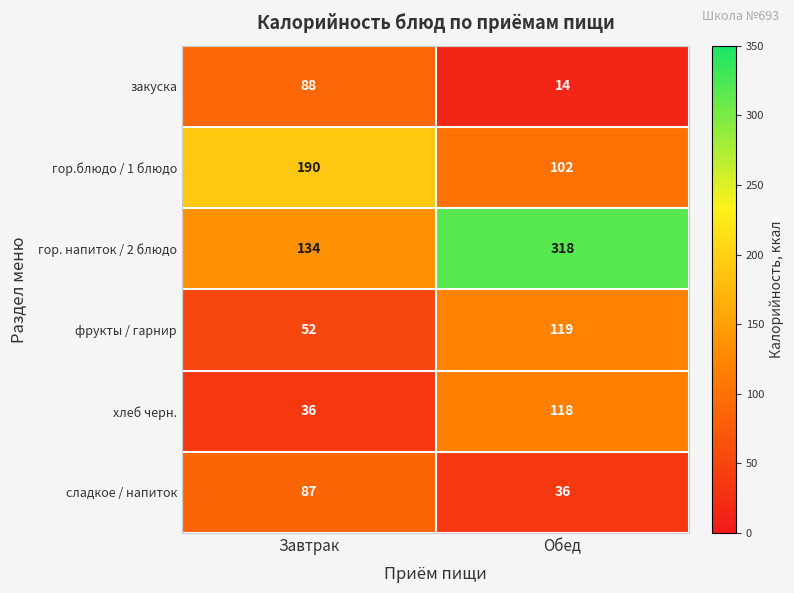

Between Завтрак and Обед, which series saw the biggest shift?

гор. напиток / 2 блюдо